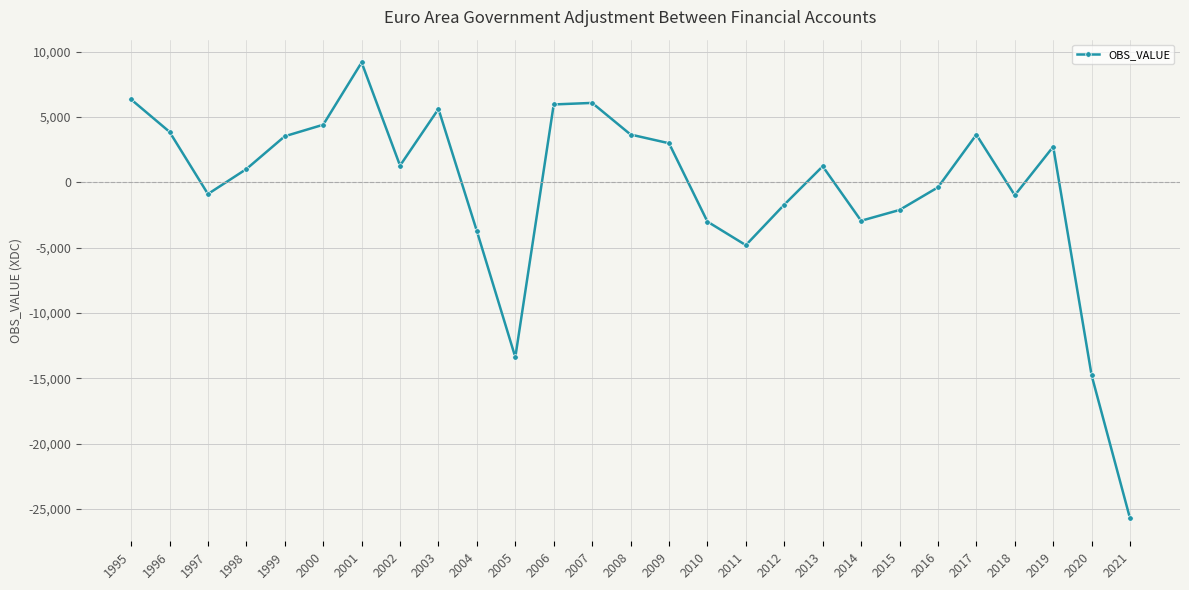

What is the value of the 23rd point from the left?

3639.6